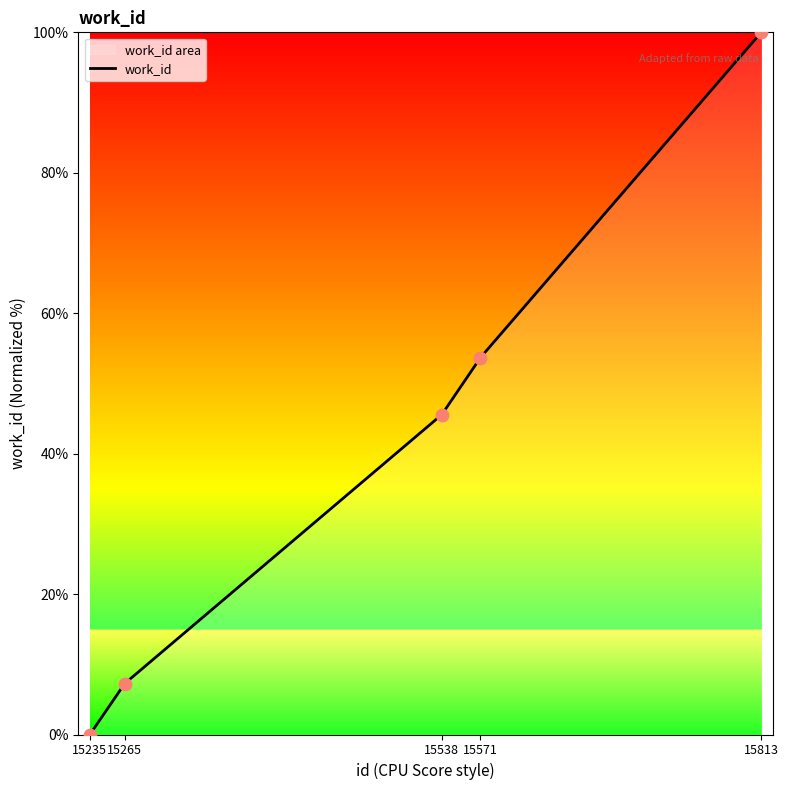

Which has a higher value, 15571 or 15235?

15571